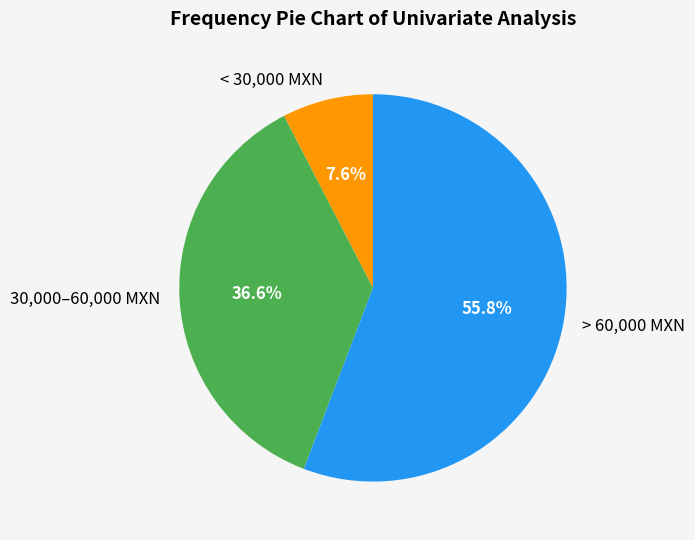

How many segments does this pie chart have?

3